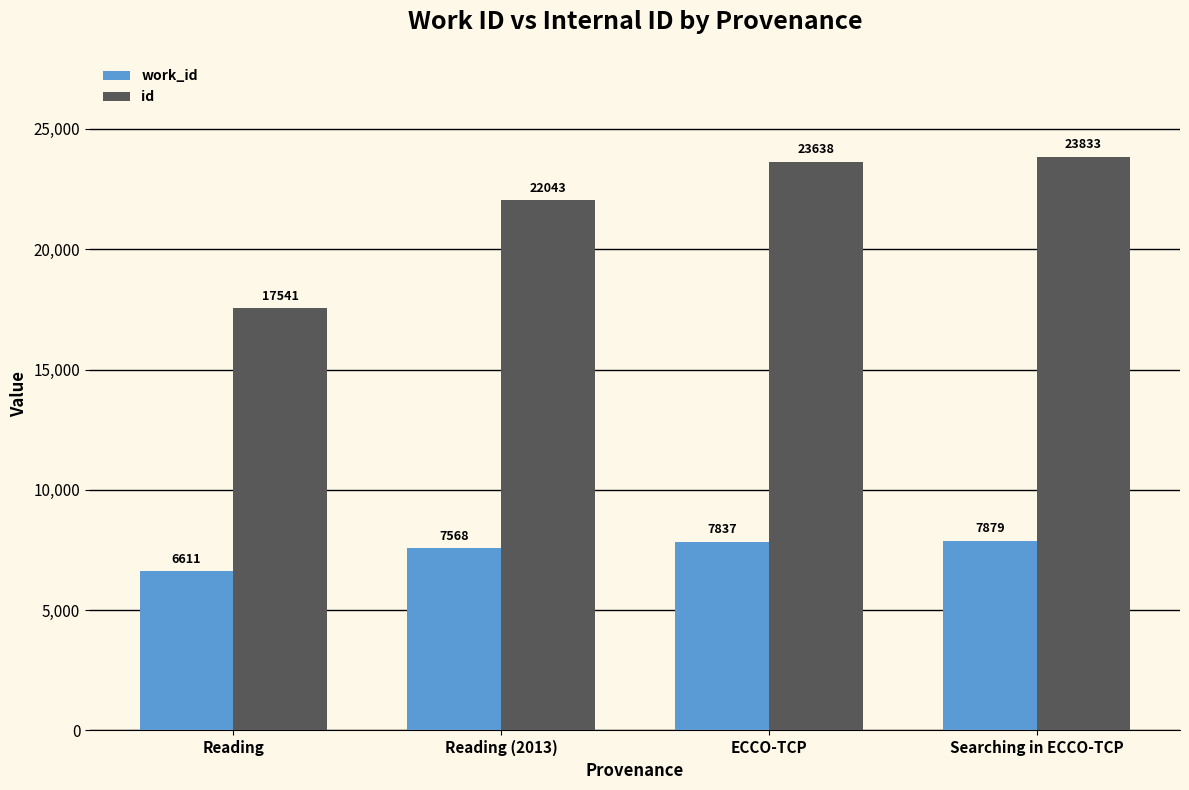

How many groups of bars are there?

4